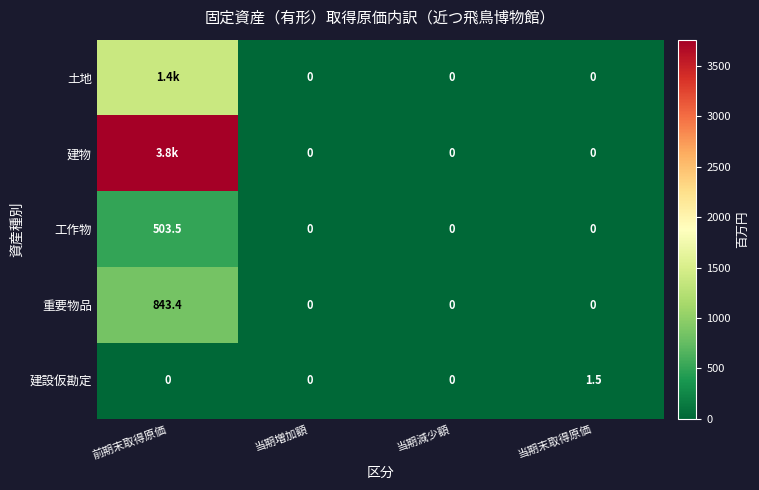

How many positive values does the 建設仮勘定 series have?

1